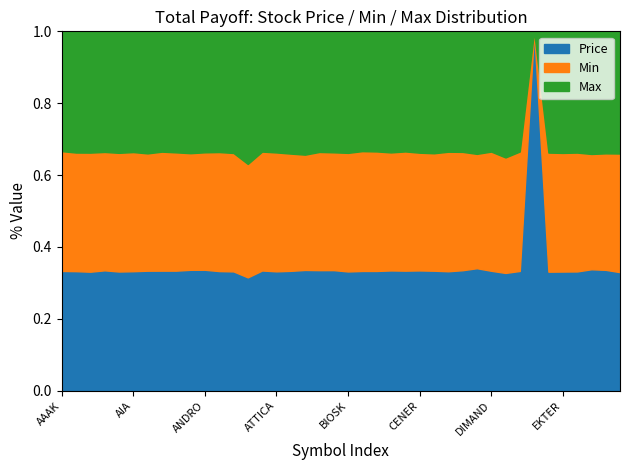

Between ALPHA and DIMAND, which series saw the biggest shift?

Min